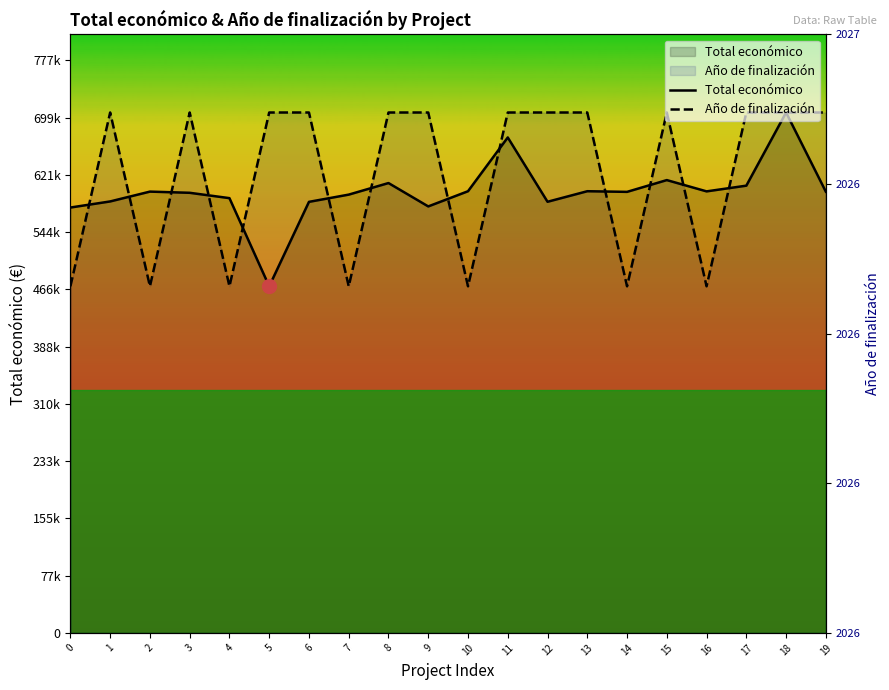

What is the value of the Total económico point at the 2nd from the left?

585914